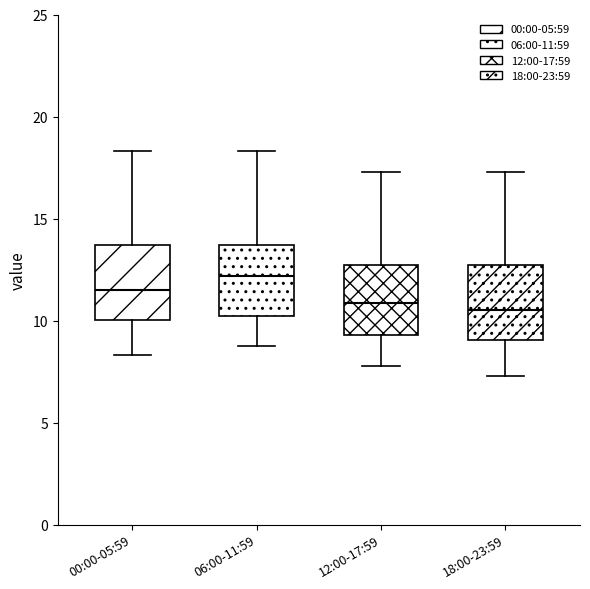

Reading left to right, read every box against the y-axis: the position of its median line, the range the box covers, and the ends of its whiskers. The values are not printed on the chart, so give them approximately, as read against the axis.

00:00-05:59: median 11.5, box 10.0 to 13.5, whiskers 8.5 to 18.5
06:00-11:59: median 12.0, box 10.0 to 13.5, whiskers 9.0 to 18.5
12:00-17:59: median 11.0, box 9.5 to 12.5, whiskers 8.0 to 17.5
18:00-23:59: median 10.5, box 9.0 to 12.5, whiskers 7.5 to 17.5